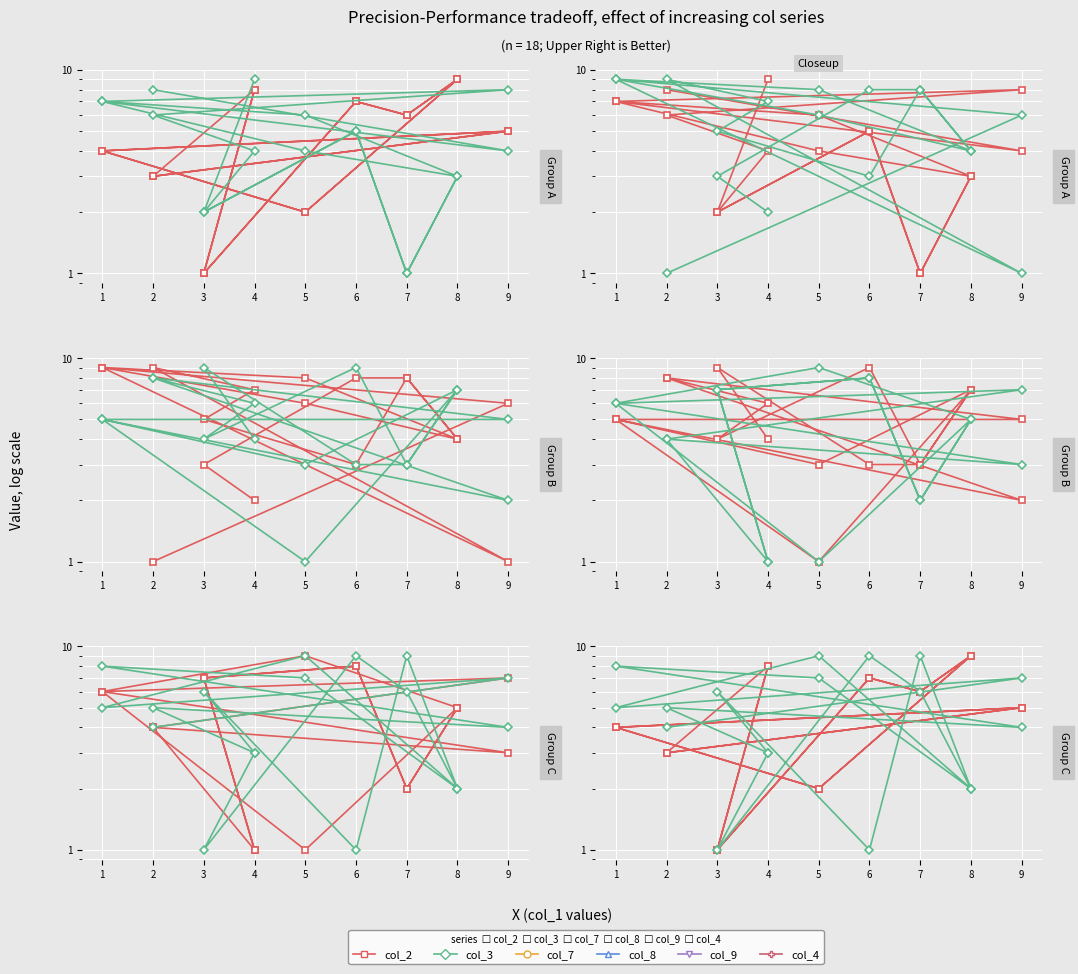

What value does the col_2 series have at 8?

9